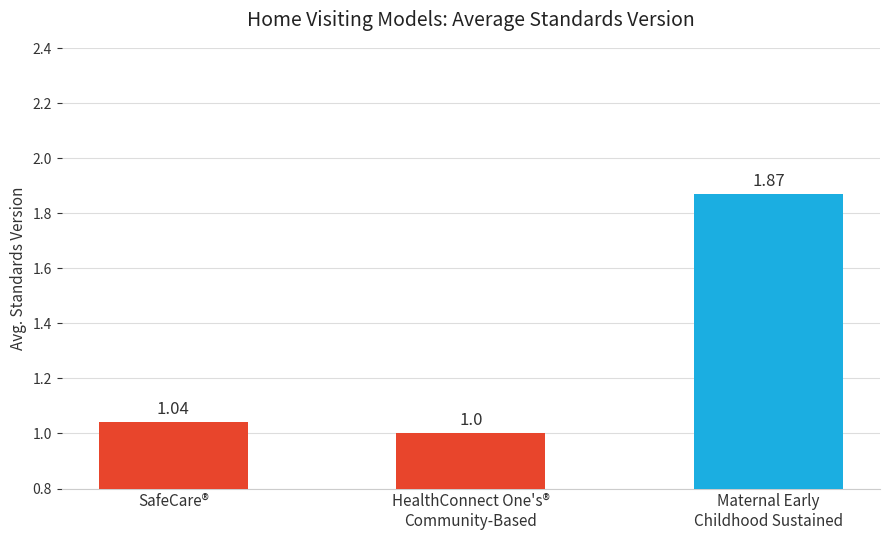

What is the label of the 3rd bar from the right?

SafeCare®